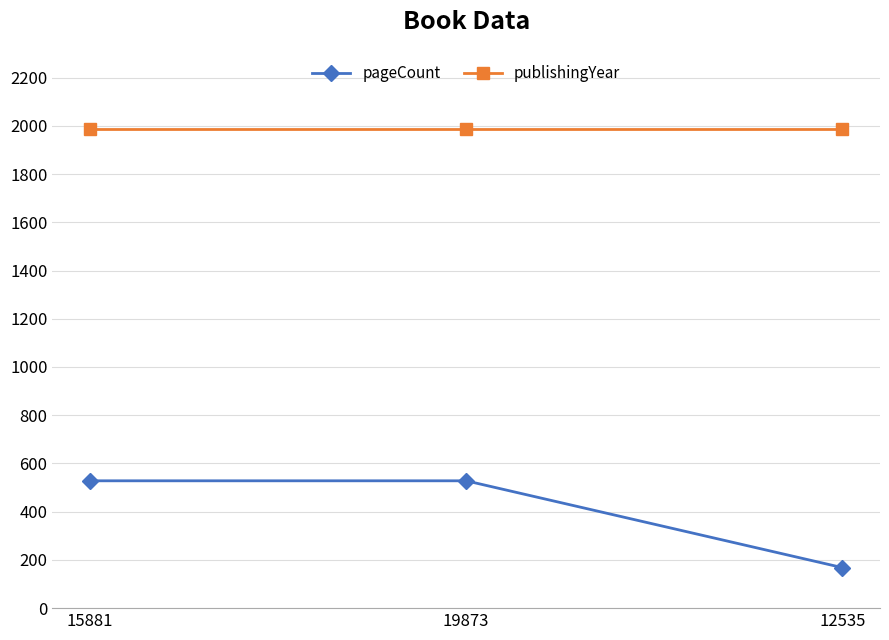

What position from the right is 12535?

1